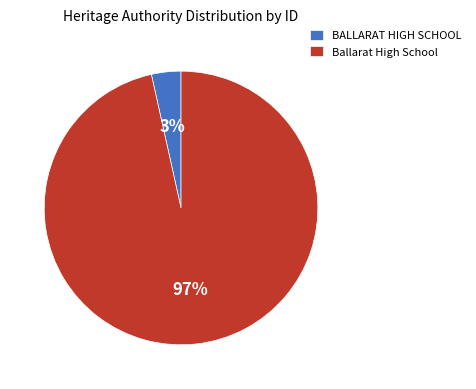

Which has a higher value, BALLARAT HIGH SCHOOL or Ballarat High School?

Ballarat High School